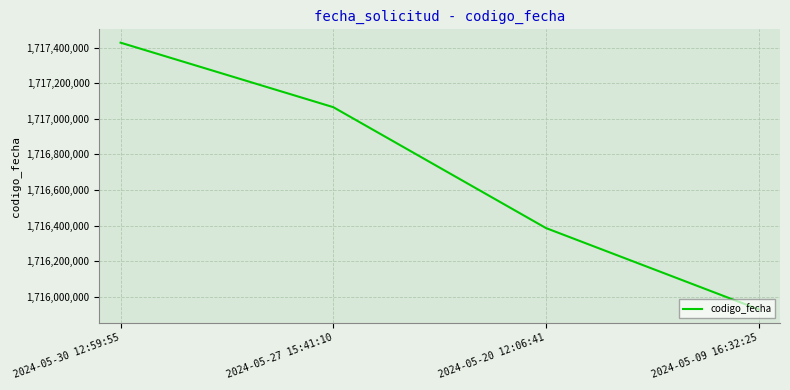

Reading left to right, extract all data points from this chart.

1717428234	1717065618	1716385989	1715929066